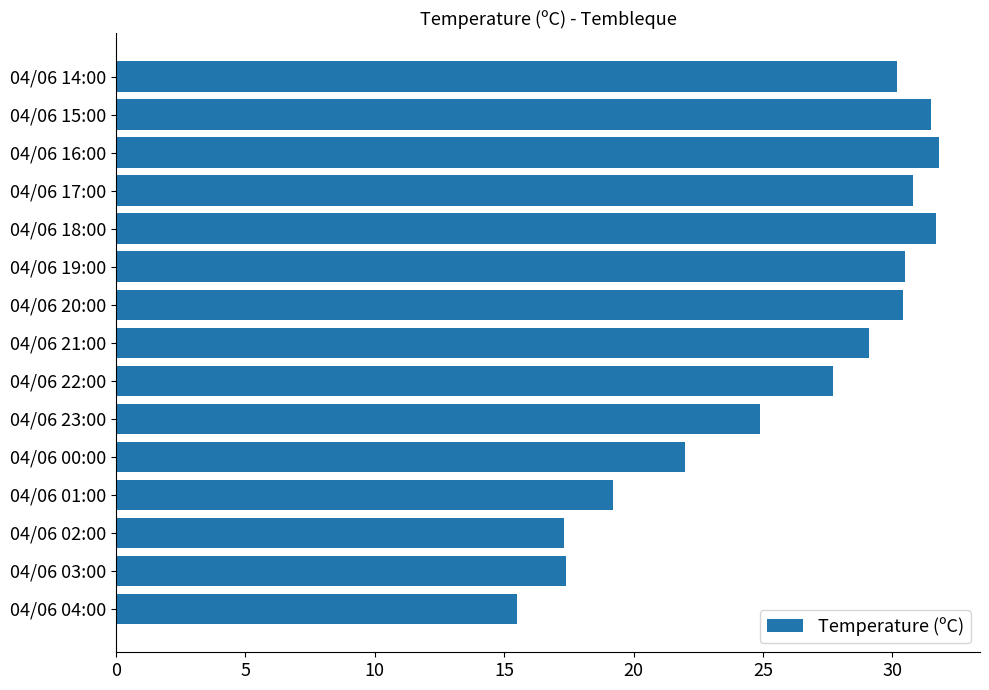

Which has a higher value, 04/06 22:00 or 04/06 20:00?

04/06 20:00